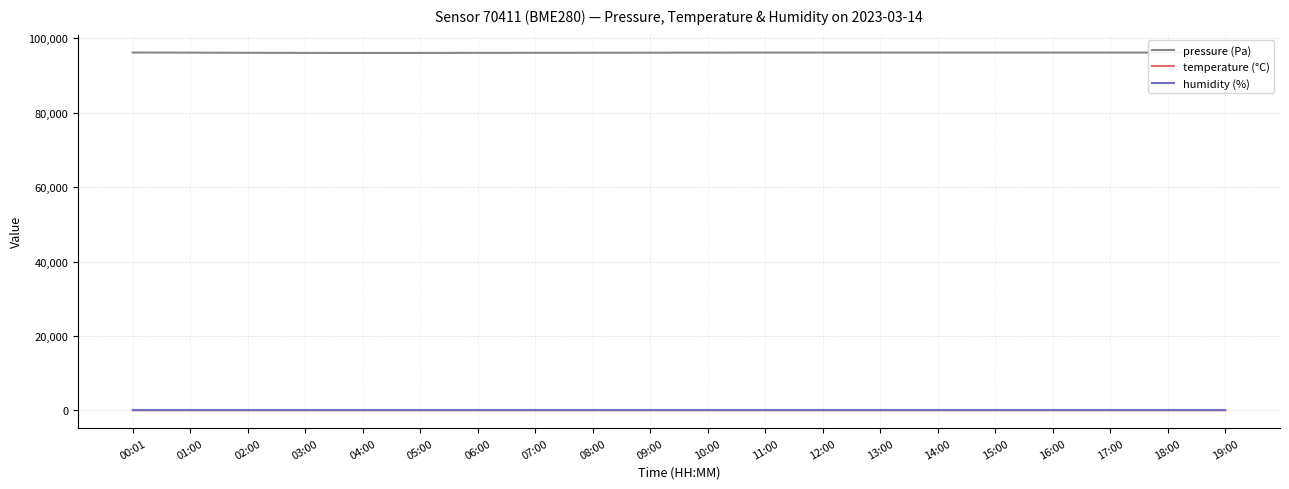

True or false: temperature (°C) has a value of 9.0 at 14:00.

True